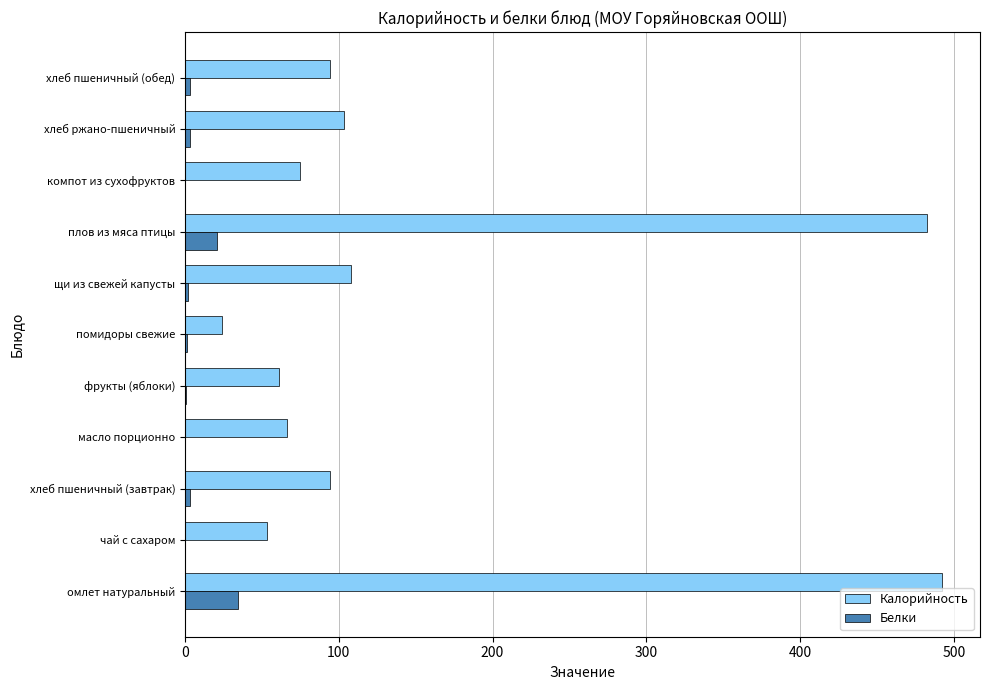

How many series are shown in this chart?

2